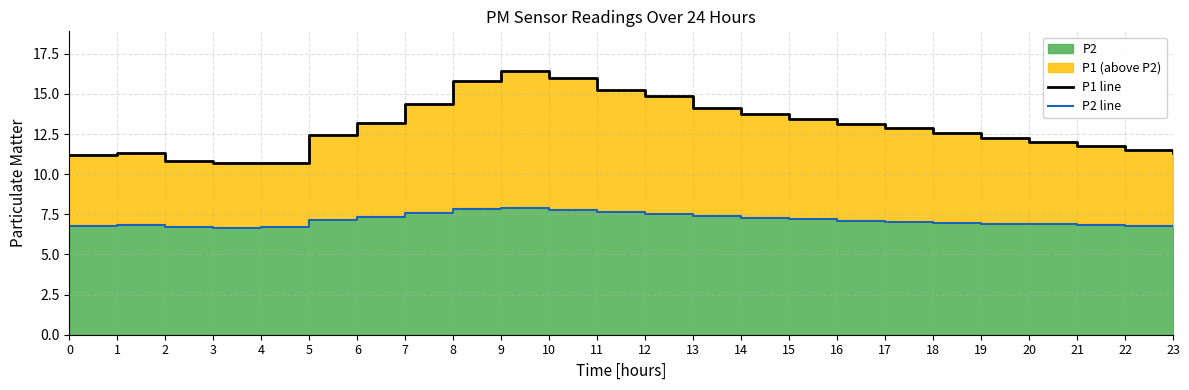

Between 6 and 1, which is larger?

6